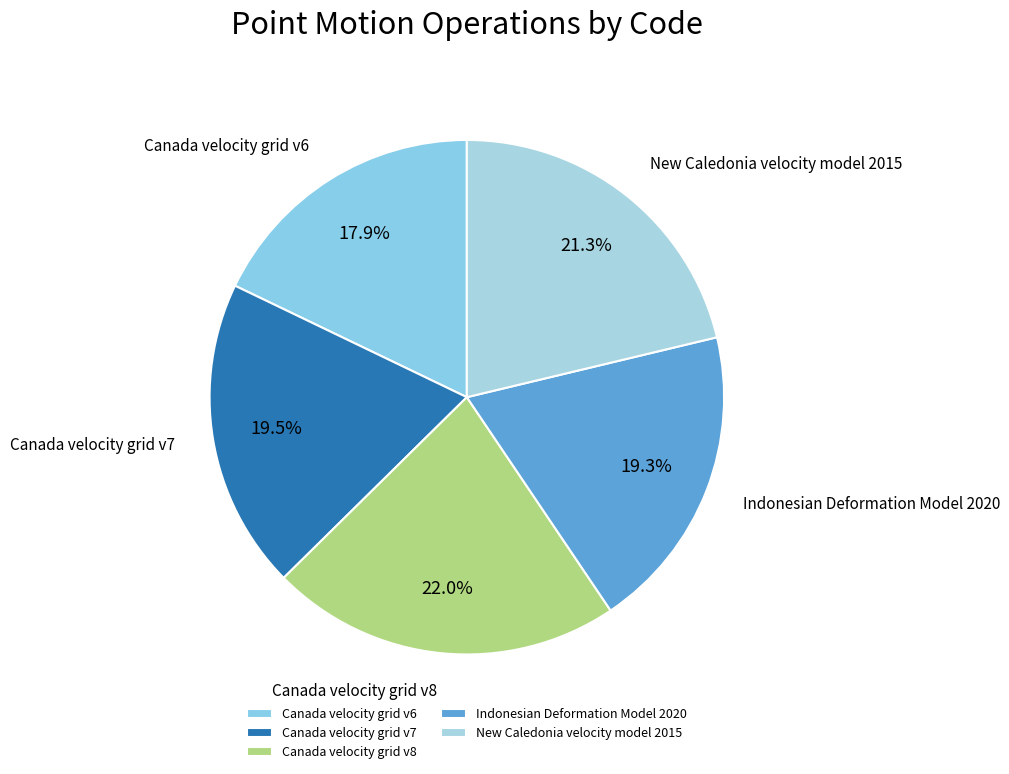

Which slice is the smallest?

Canada velocity grid v6